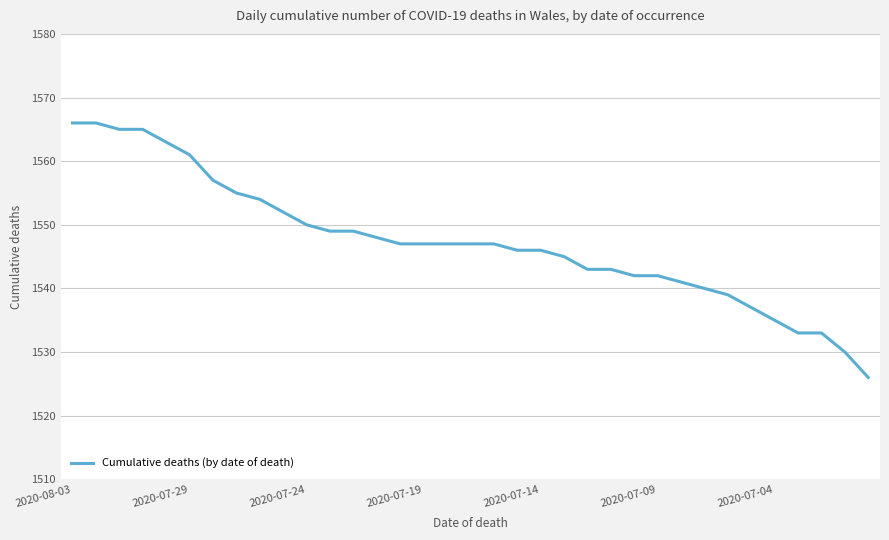

What is the difference between the maximum and minimum values?

40